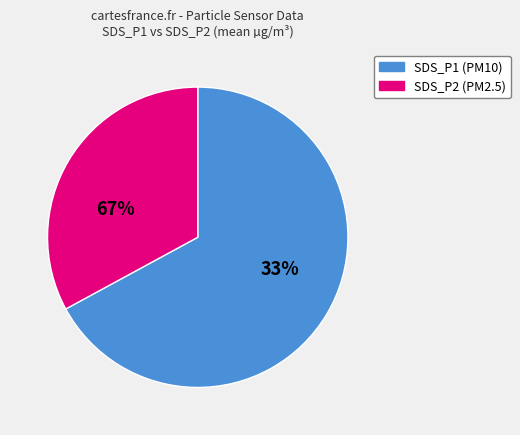

What percentage do SDS_P2 and SDS_P1 together represent?

100.0%